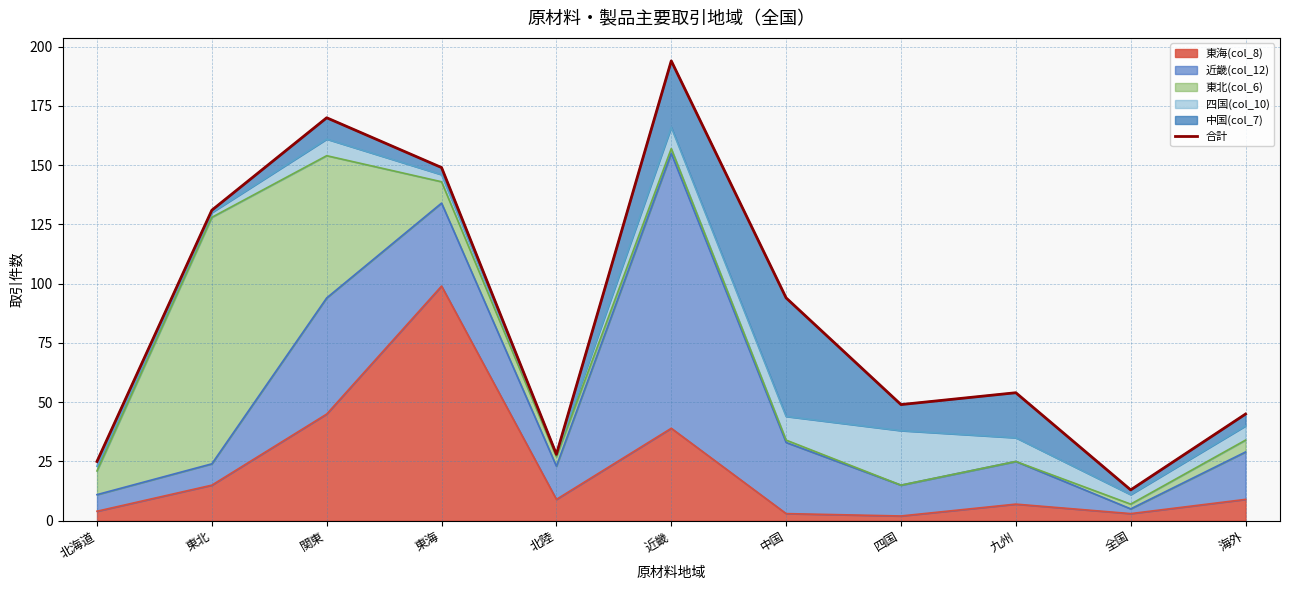

What position from the left is 近畿?

6